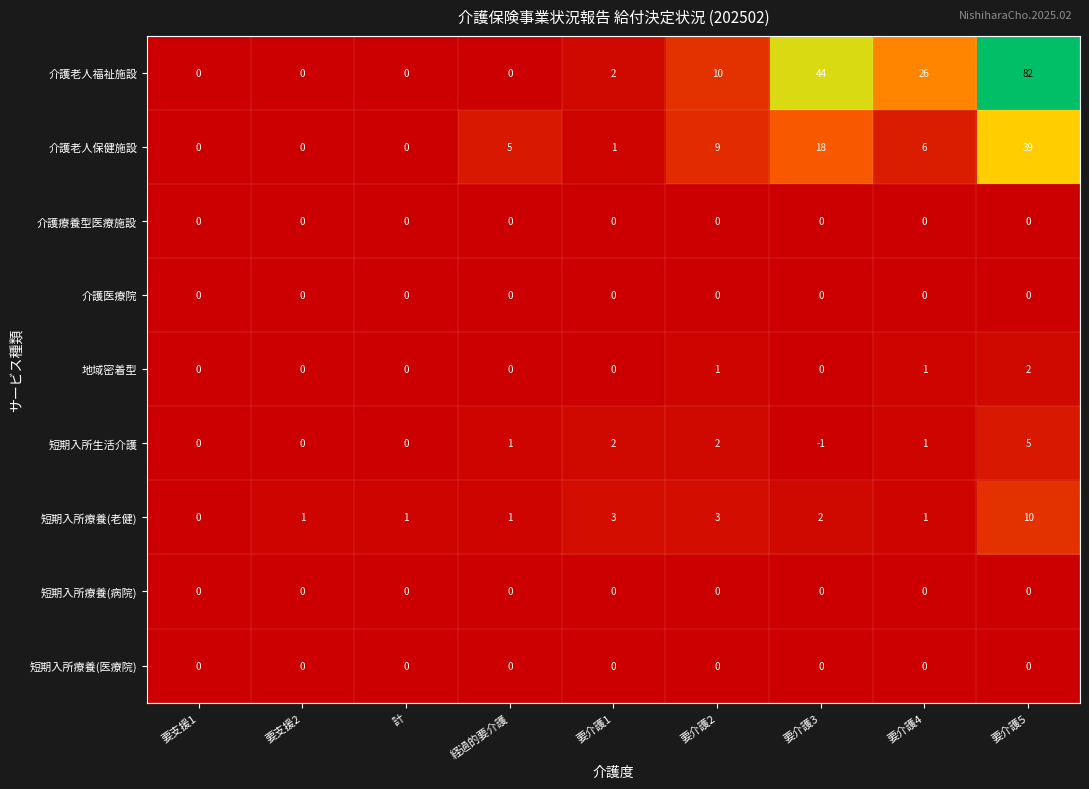

What is the total value across all series at 要支援2?

1